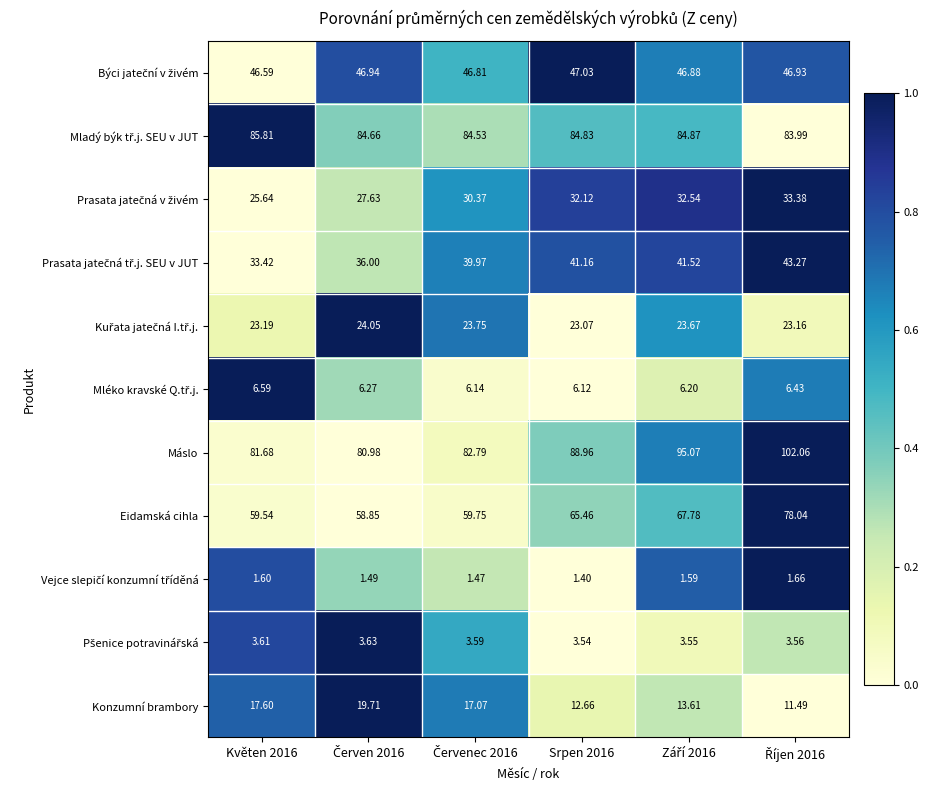

Which series has the widest spread of values?

Máslo